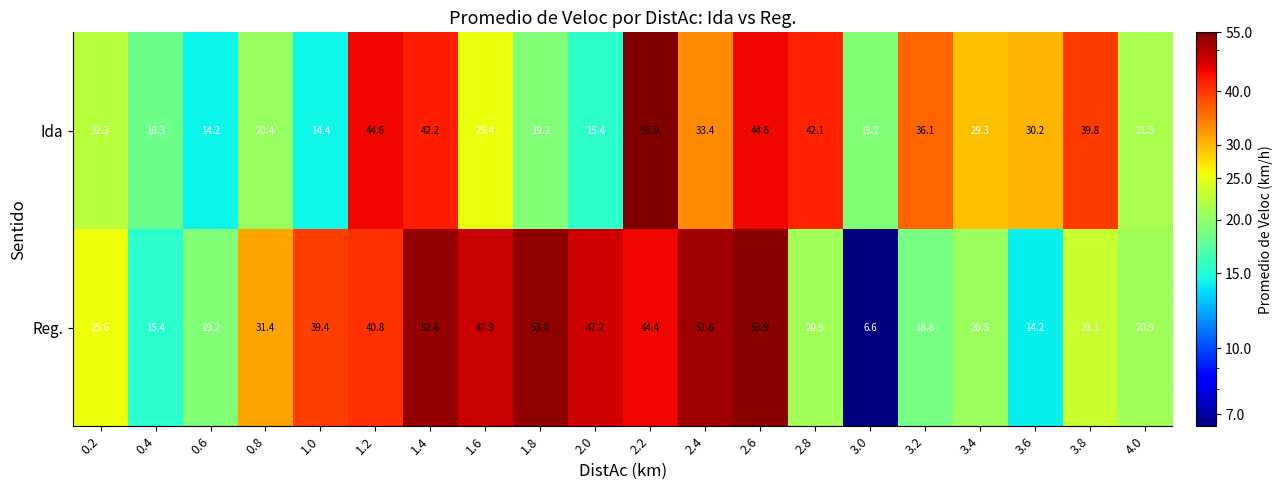

Which series changed the most between 1.6 and 2.4?

Ida